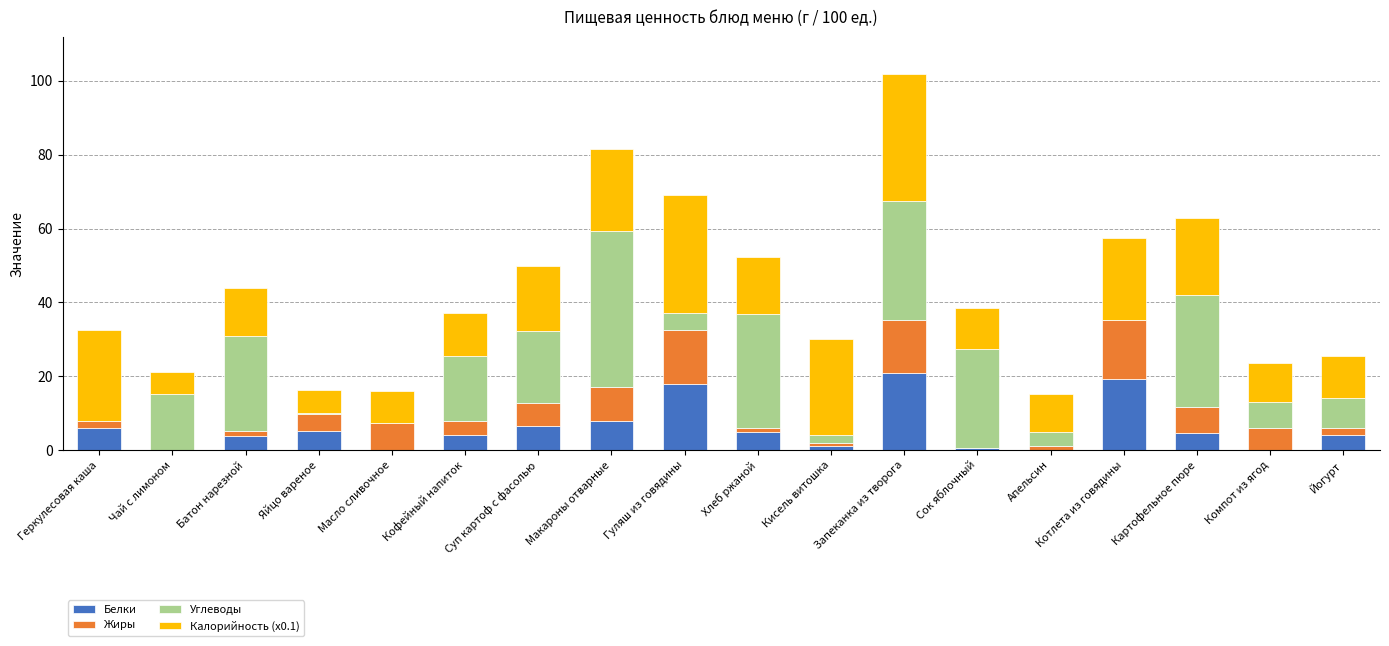

The Белки series shows 0.0 at Чай с лимоном. True or false?

True